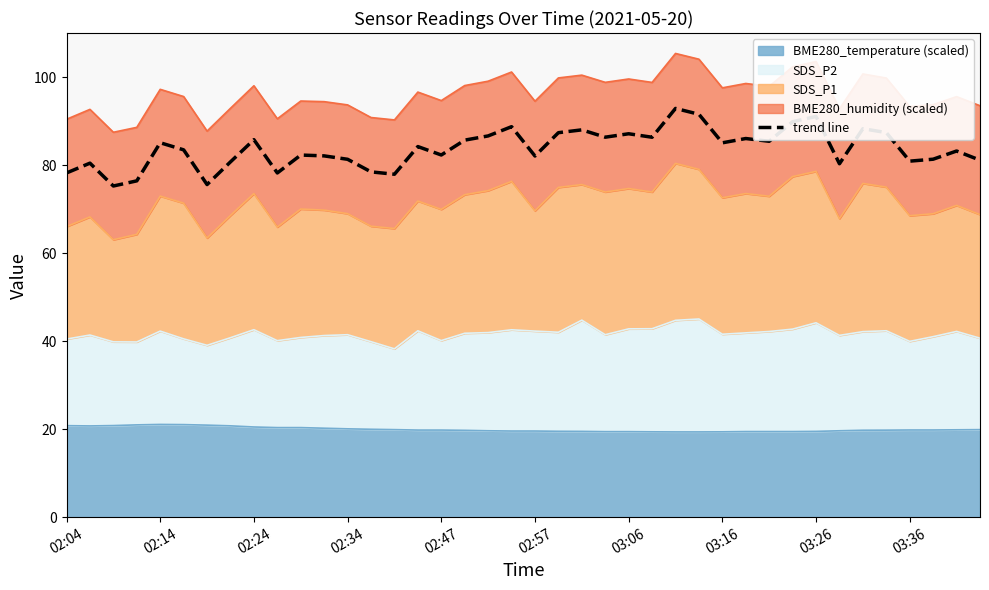

What is the greatest value displayed?

92.9